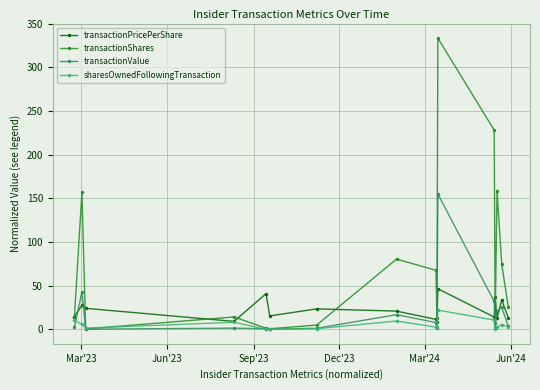

Which series ends up on top after the final intersection of transactionPricePerShare and transactionValue?

transactionPricePerShare